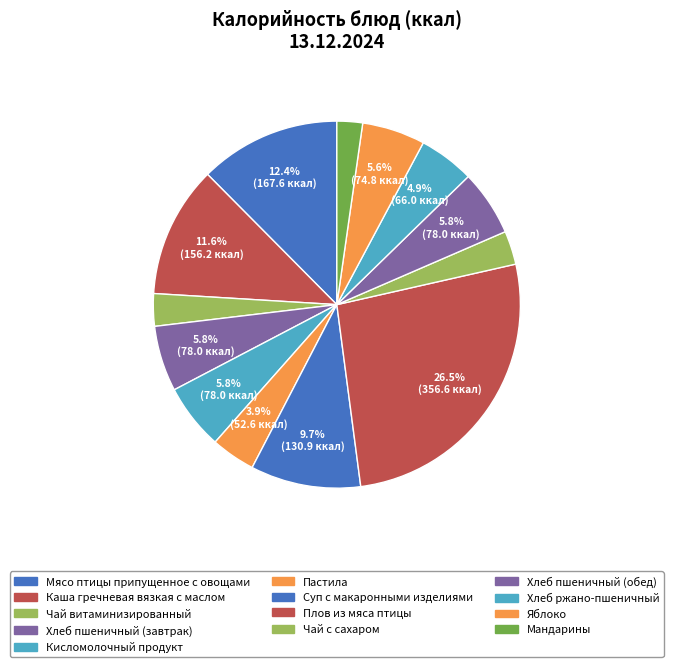

How many slices are in this pie chart?

13